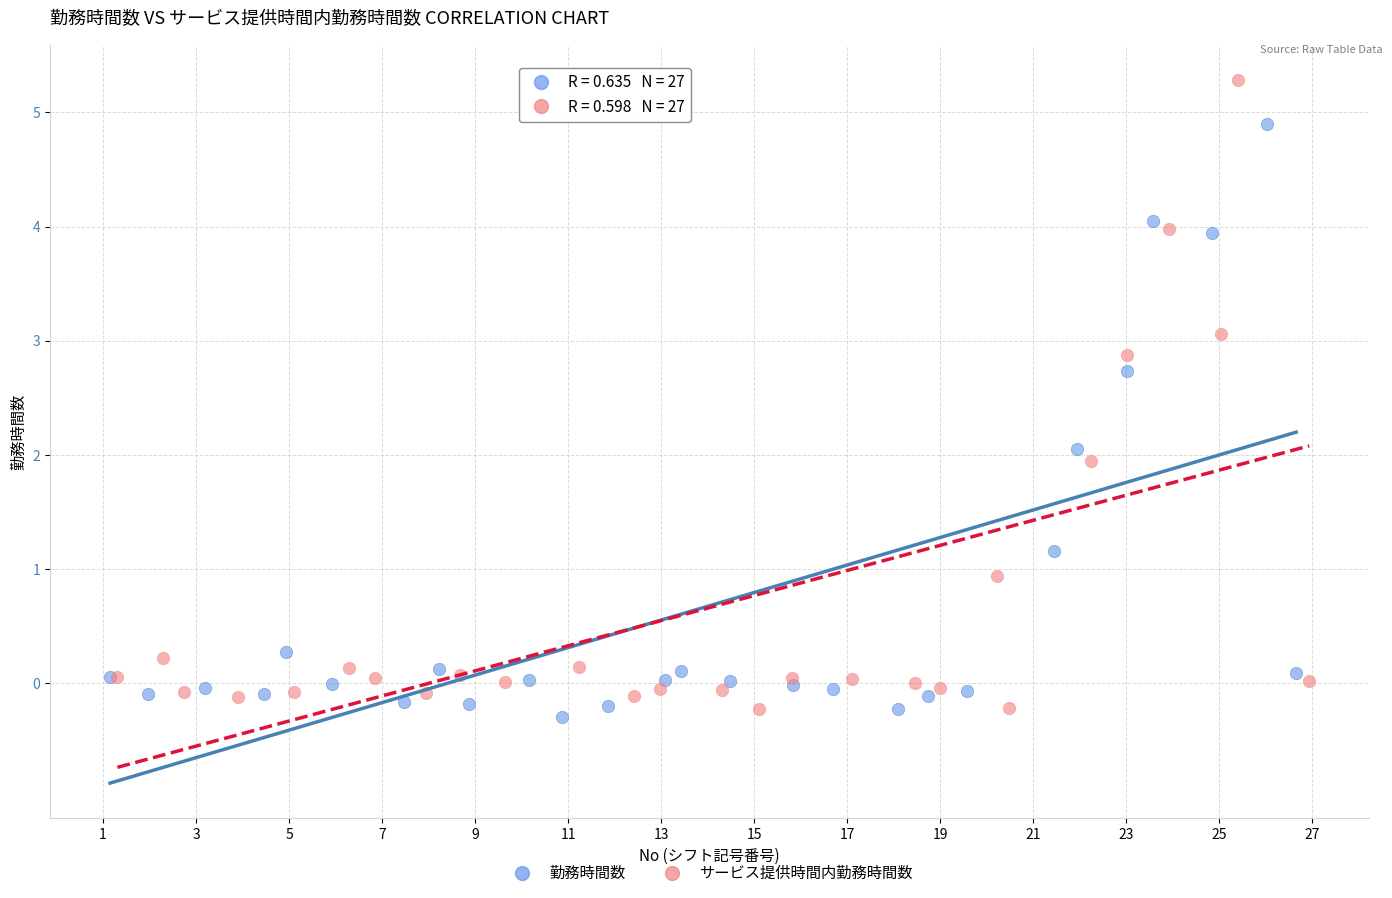

Which series has the largest Y range (max minus min)?

サービス提供時間内勤務時間数